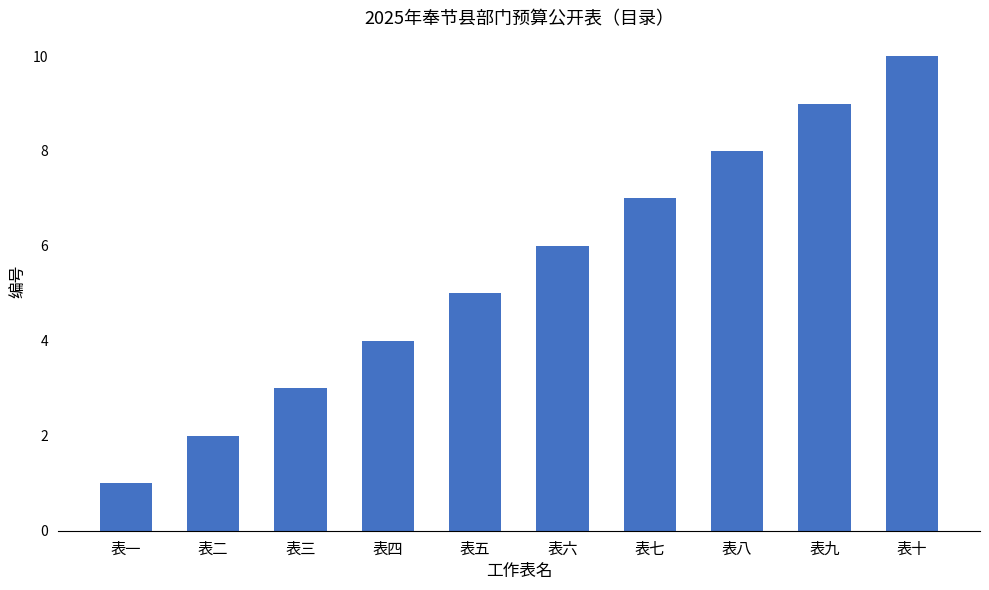

Which has a higher value, 表一 or 表八?

表八